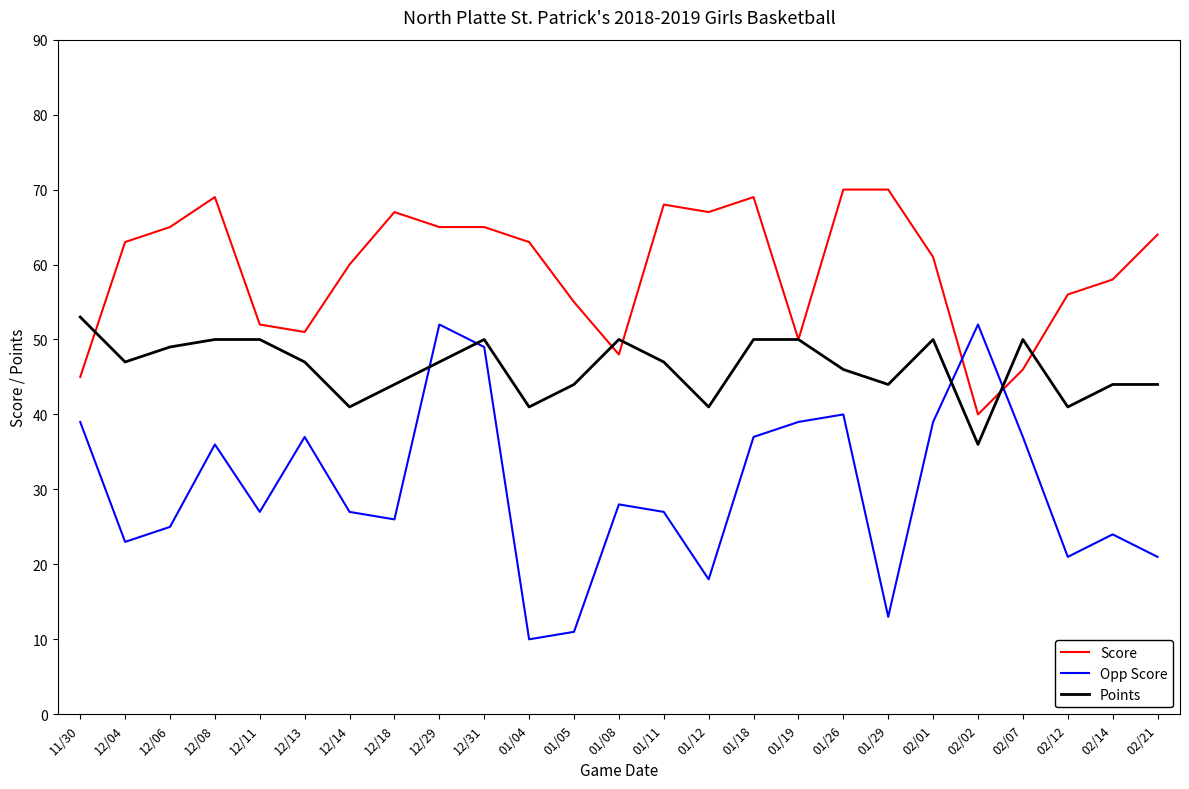

Which series has the largest range (max minus min)?

Opp Score